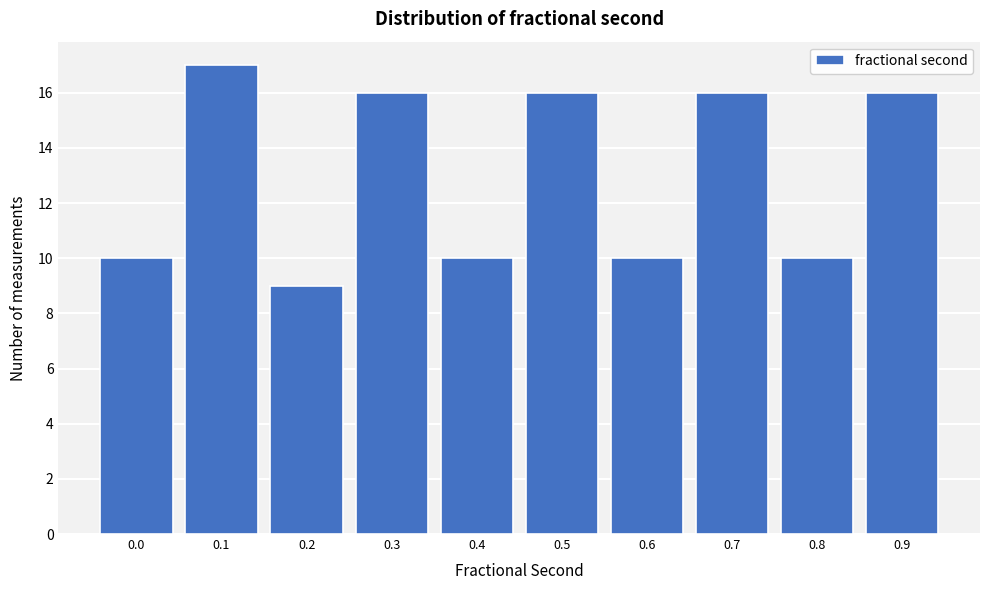

Reading right to left, list all the values displayed in this chart.

0.9=16	0.8=10	0.7=16	0.6=10	0.5=16	0.4=10	0.3=16	0.2=9	0.1=17	0.0=10